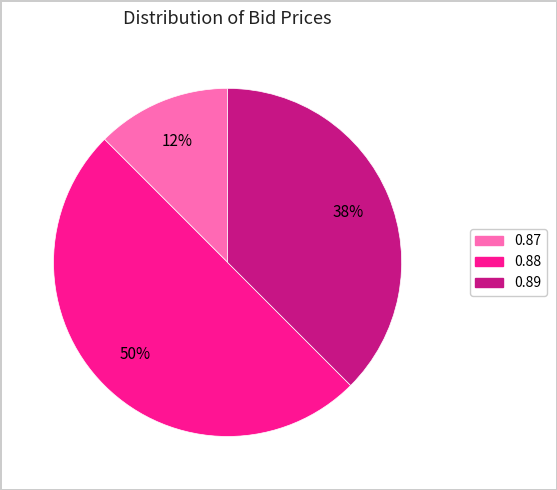

To the nearest percent, what is the average slice percentage?

33%